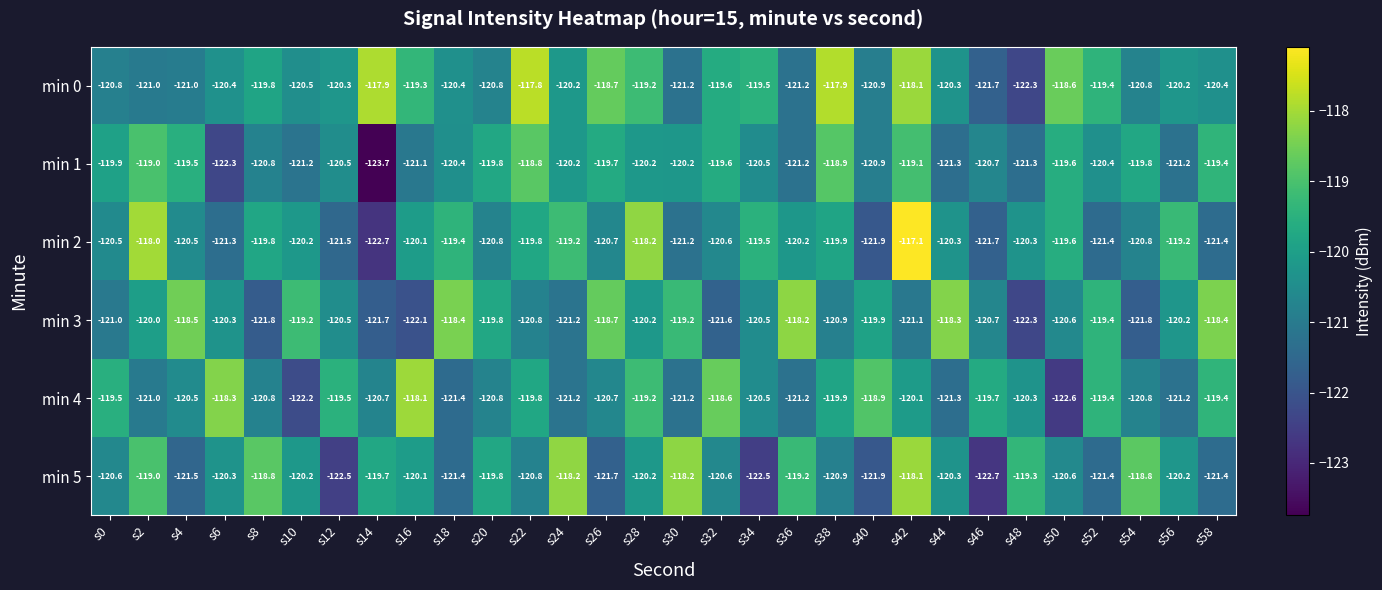

Count the number of data series in this chart.

6